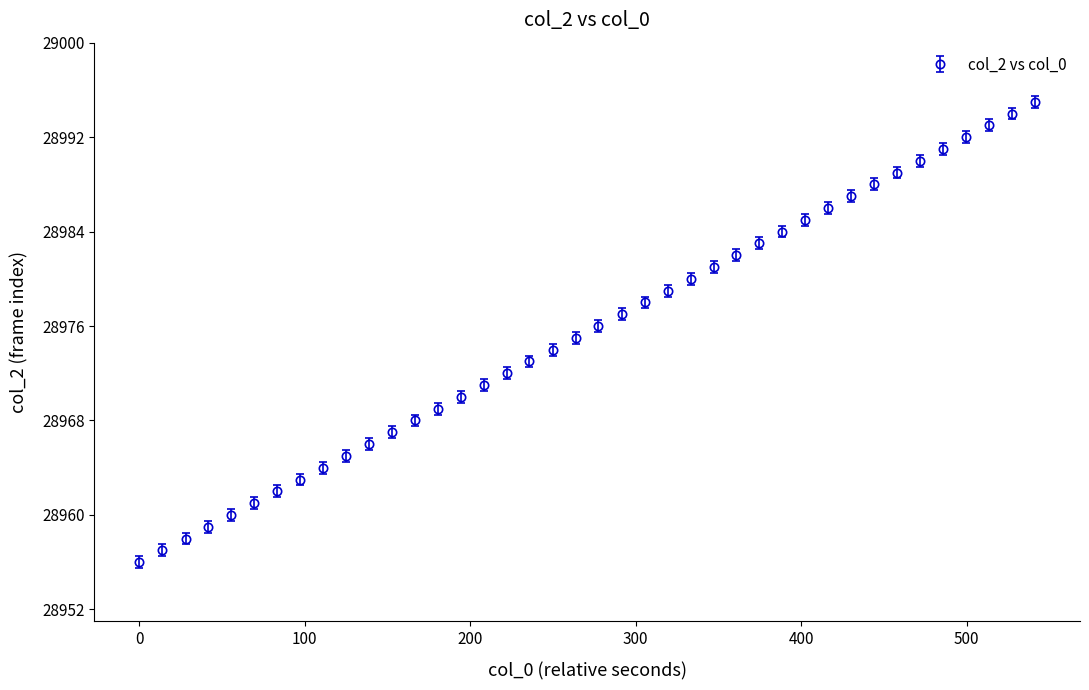

What is the minimum value shown in the chart?

28956